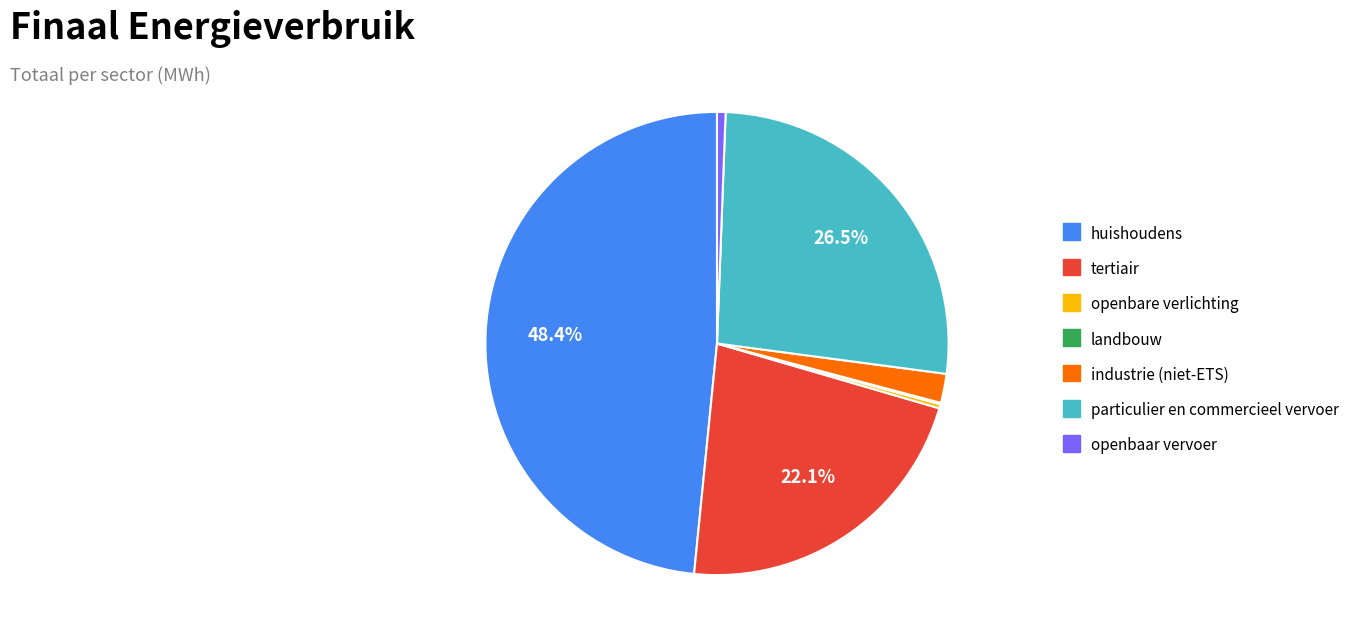

What is the largest slice in the pie chart?

huishoudens